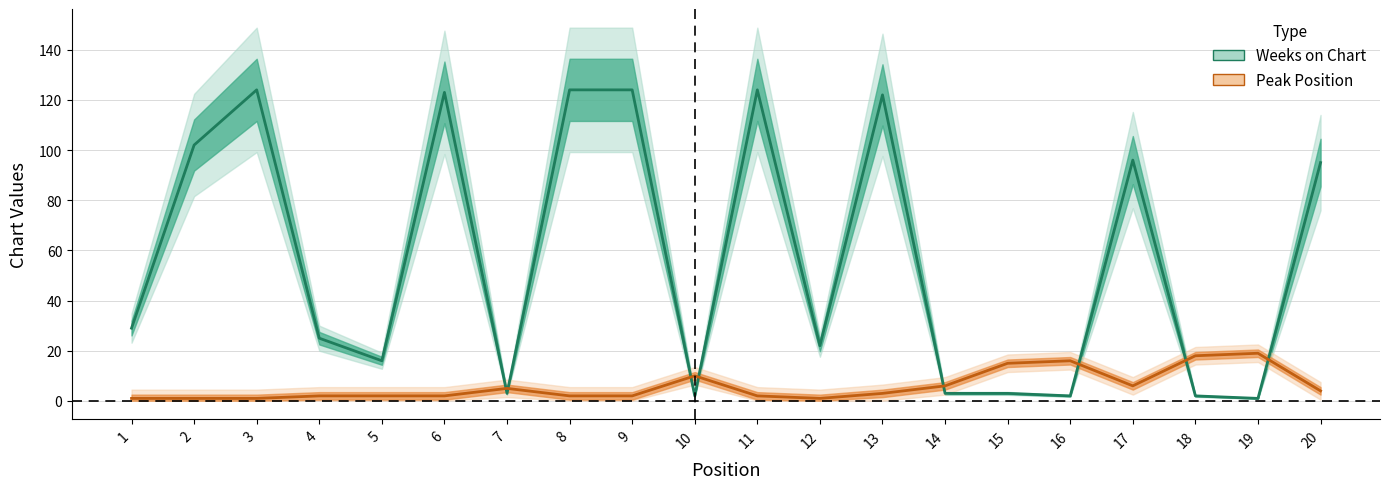

Reading right to left, list all the values displayed in this chart.

Weeks on Chart: 95	1	2	96	2	3	3	122	22	124	2	124	124	3	123	16	25	124	102	29
Peak Position: 4	19	18	6	16	15	6	3	1	2	10	2	2	5	2	2	2	1	1	1